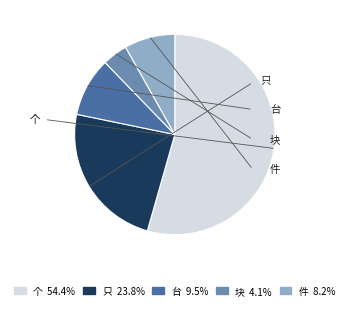

To the nearest percent, what is the difference between the largest and smallest slice percentages?

50%